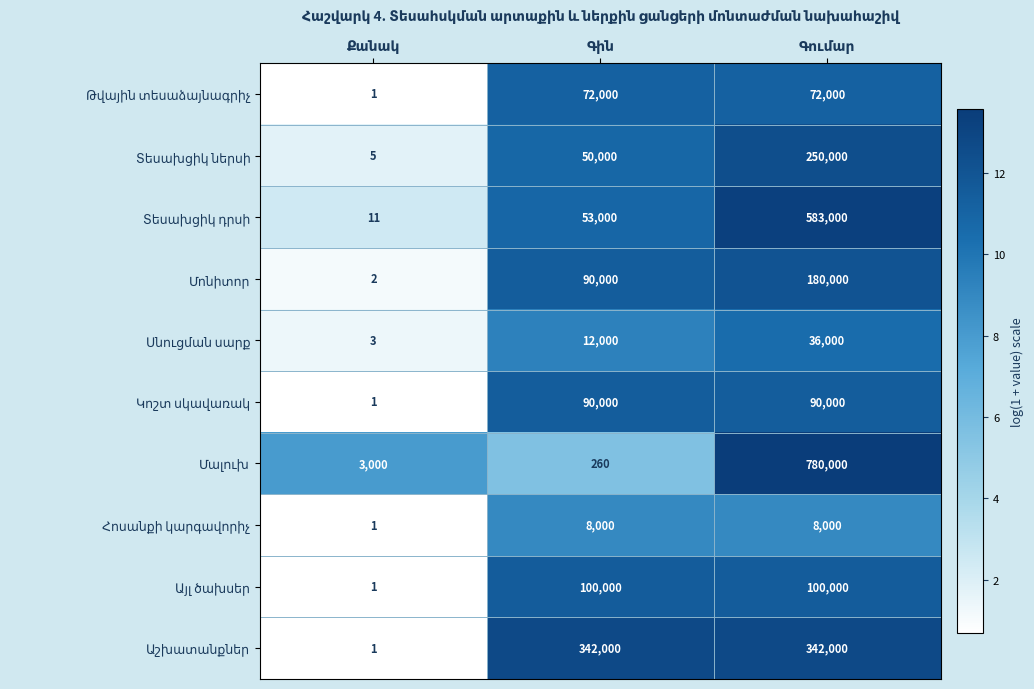

What is the maximum value shown in the chart?

780000